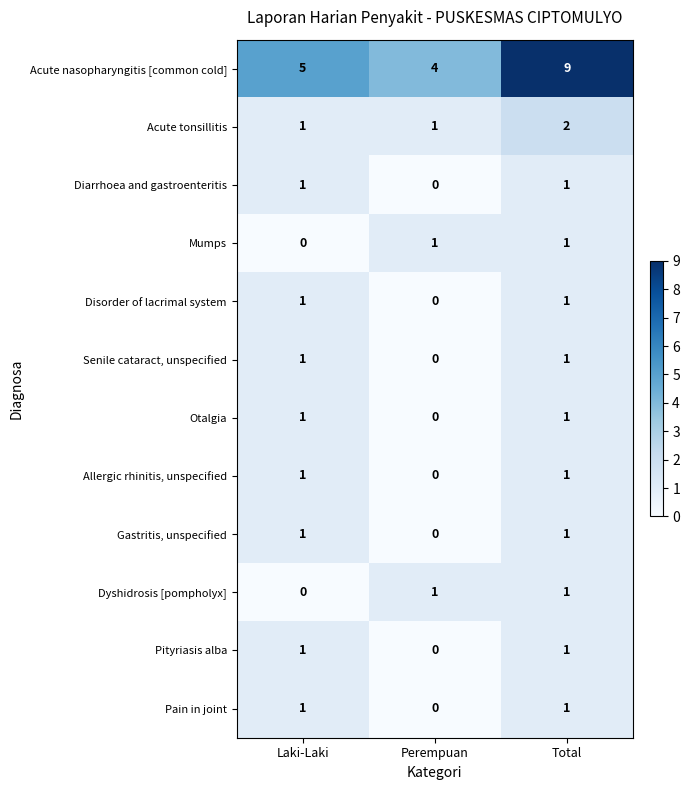

Which series has the largest total across all categories?

Acute nasopharyngitis [common cold]